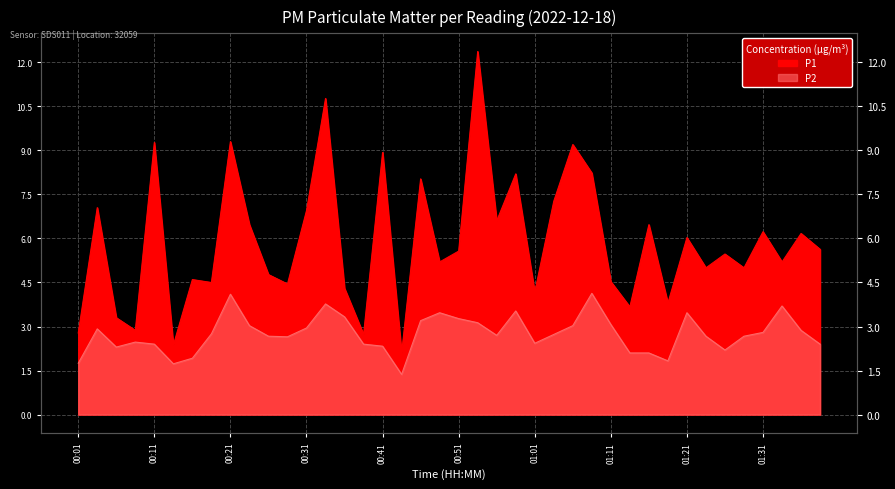

What is the difference between the second highest and second lowest values in the P1 series?

8.4